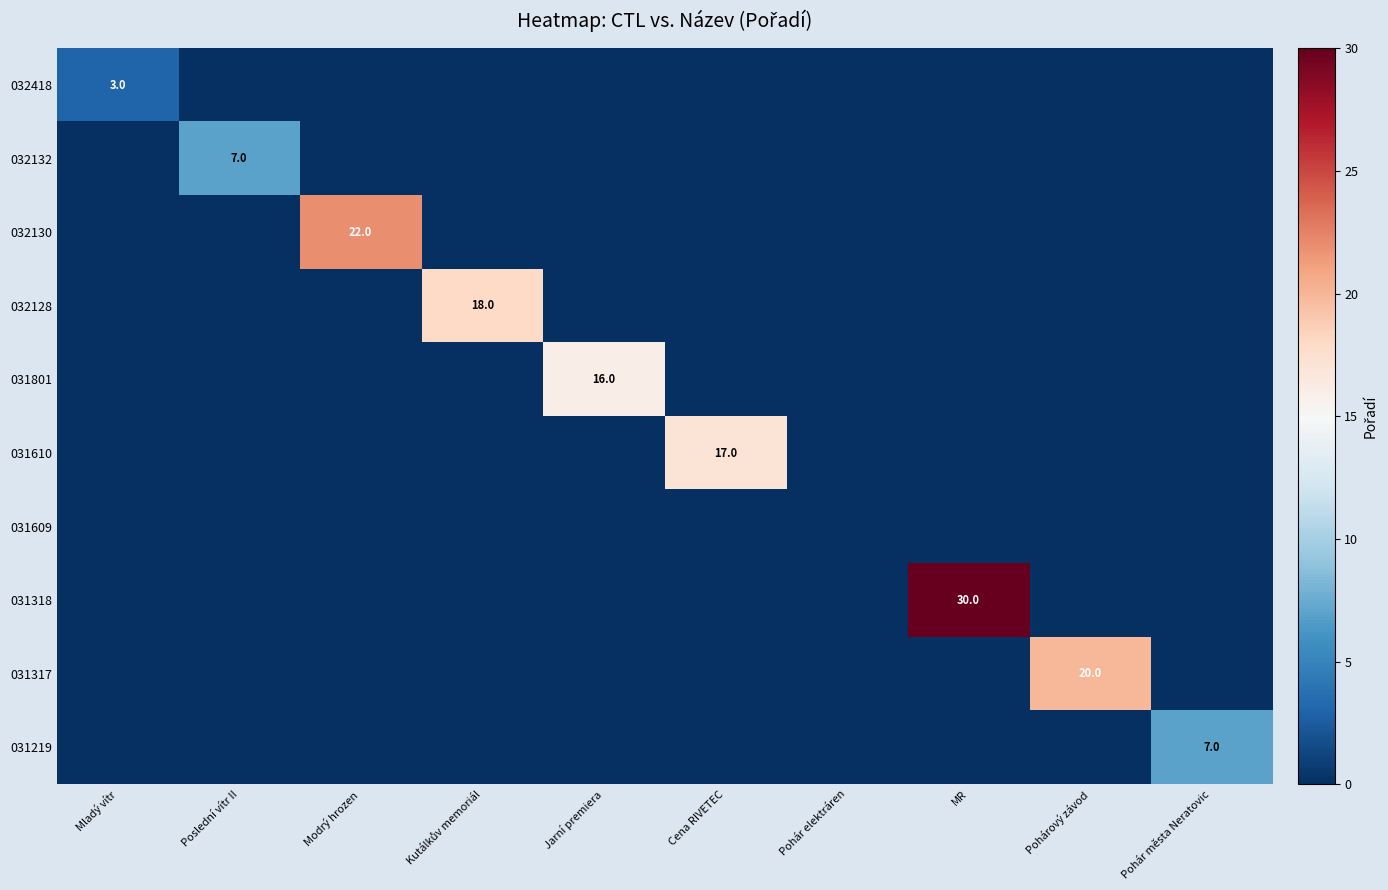

At which category is the sum across all series the highest?

MR